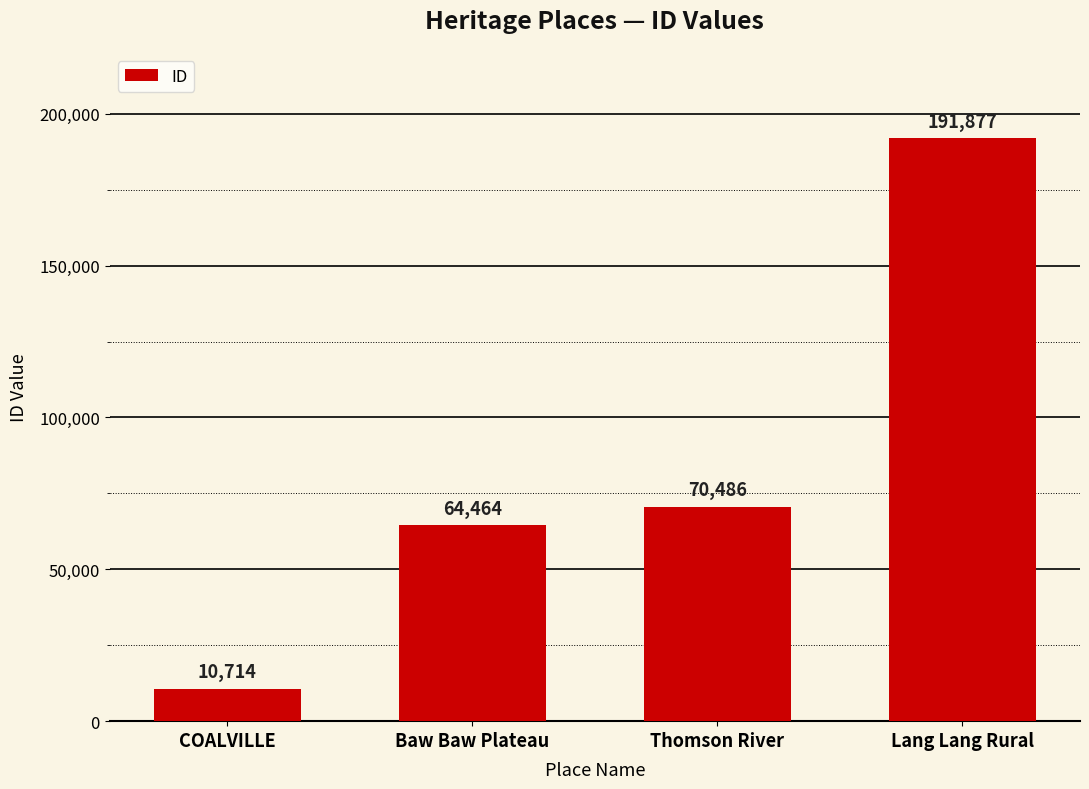

What position from the left is Thomson River?

3